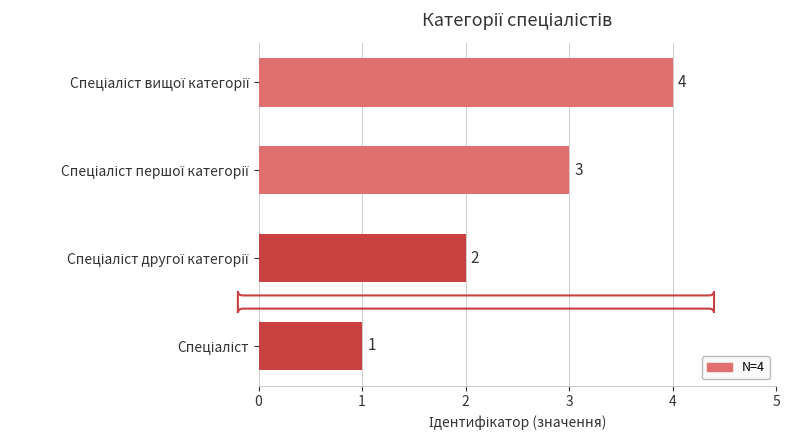

Count the values in the range 2 to 4.

3